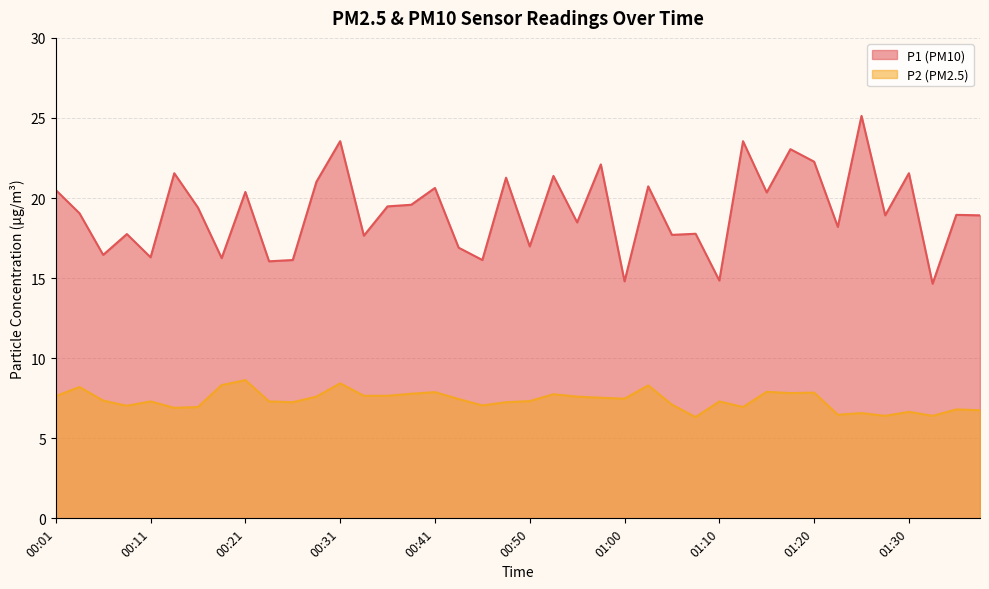

The value of P1 at 00:26 is 7.5. True or false?

False